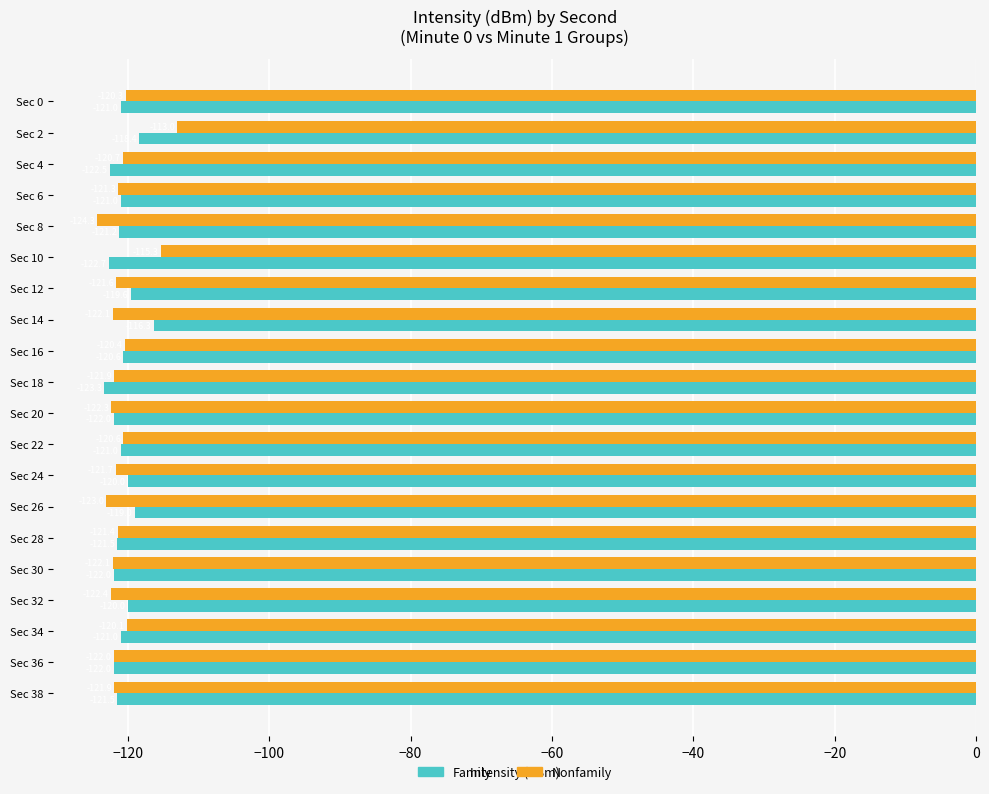

At which label is Family closest to -119?

Sec 26